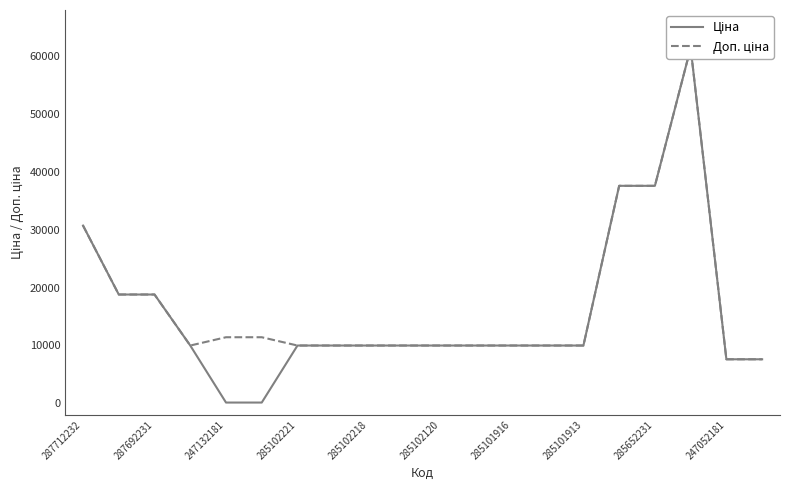

True or false: Доп. ціна and Ціна intersect in this chart.

False